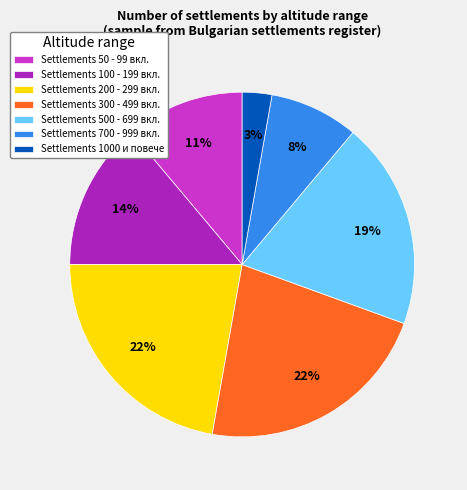

Is the sum of Settlements 200 - 299 вкл. and Settlements 500 - 699 вкл. greater than half?

No